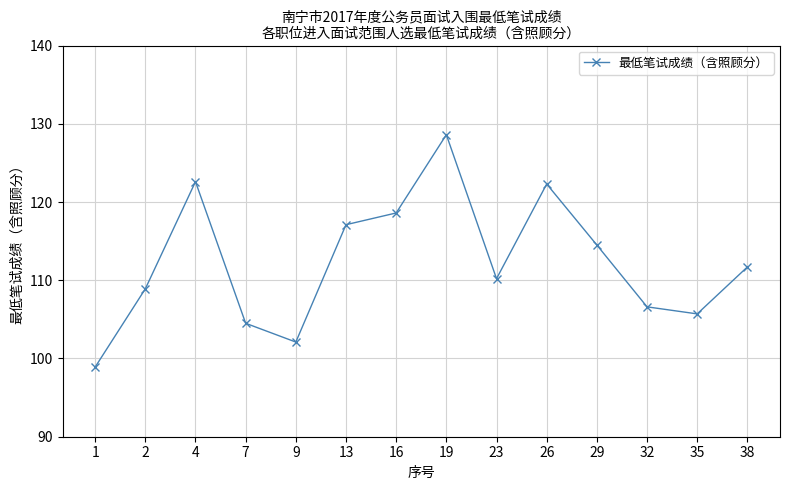

How many points are lower than both their immediate neighbors (excluding endpoints)?

3